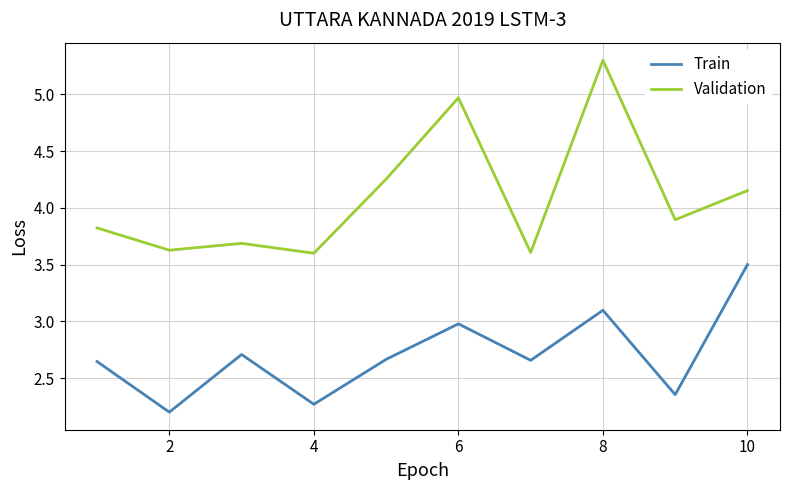

Rank the series by their average value, from lowest to highest.

Train, Validation